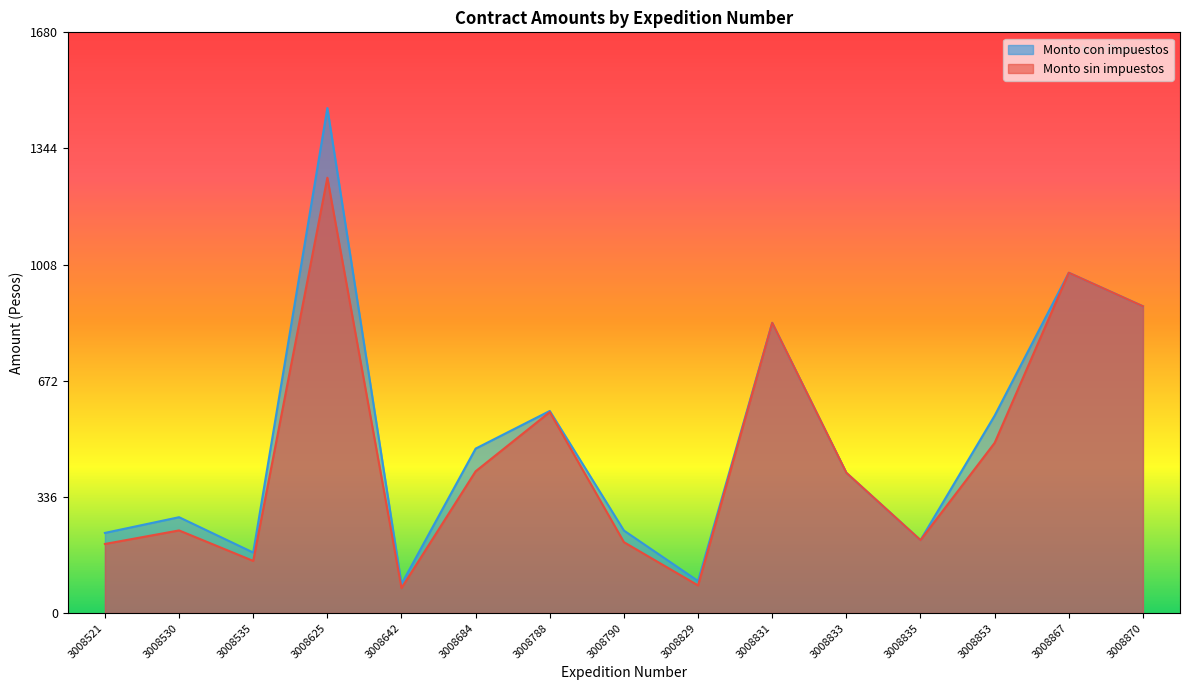

Between 3008521 and 3008625, which is larger?

3008625